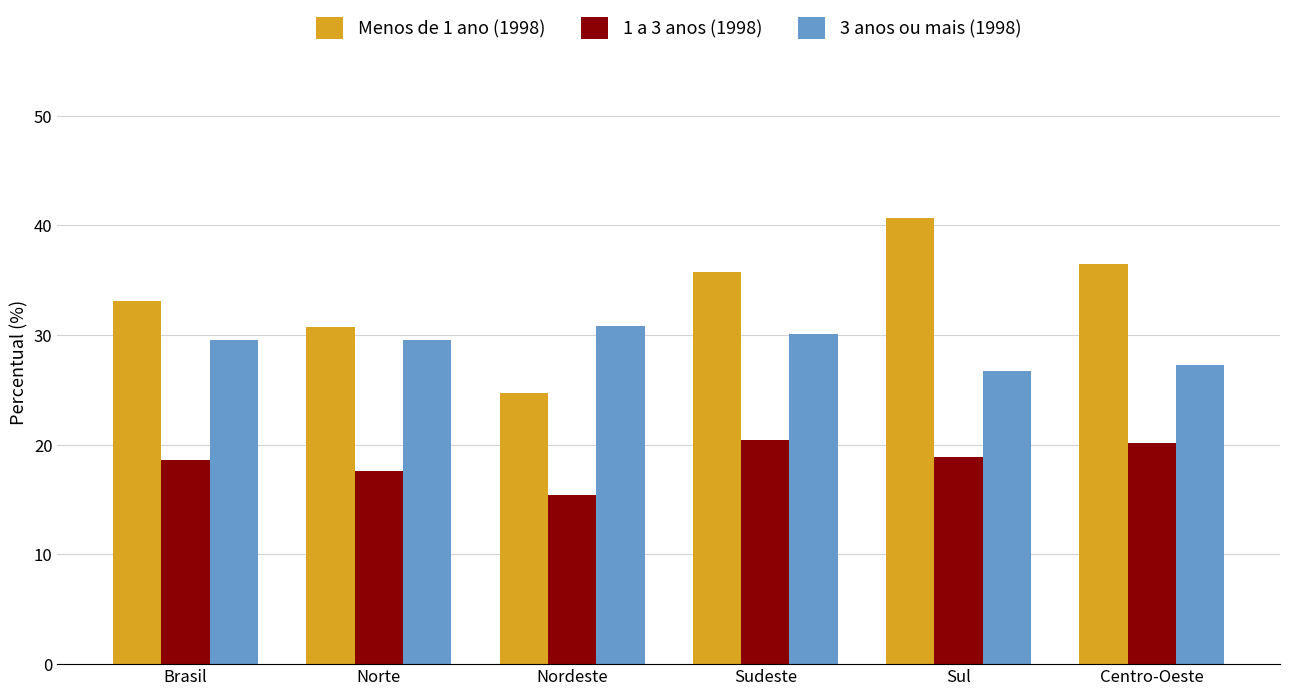

Which label corresponds to the largest value in the chart?

Sul